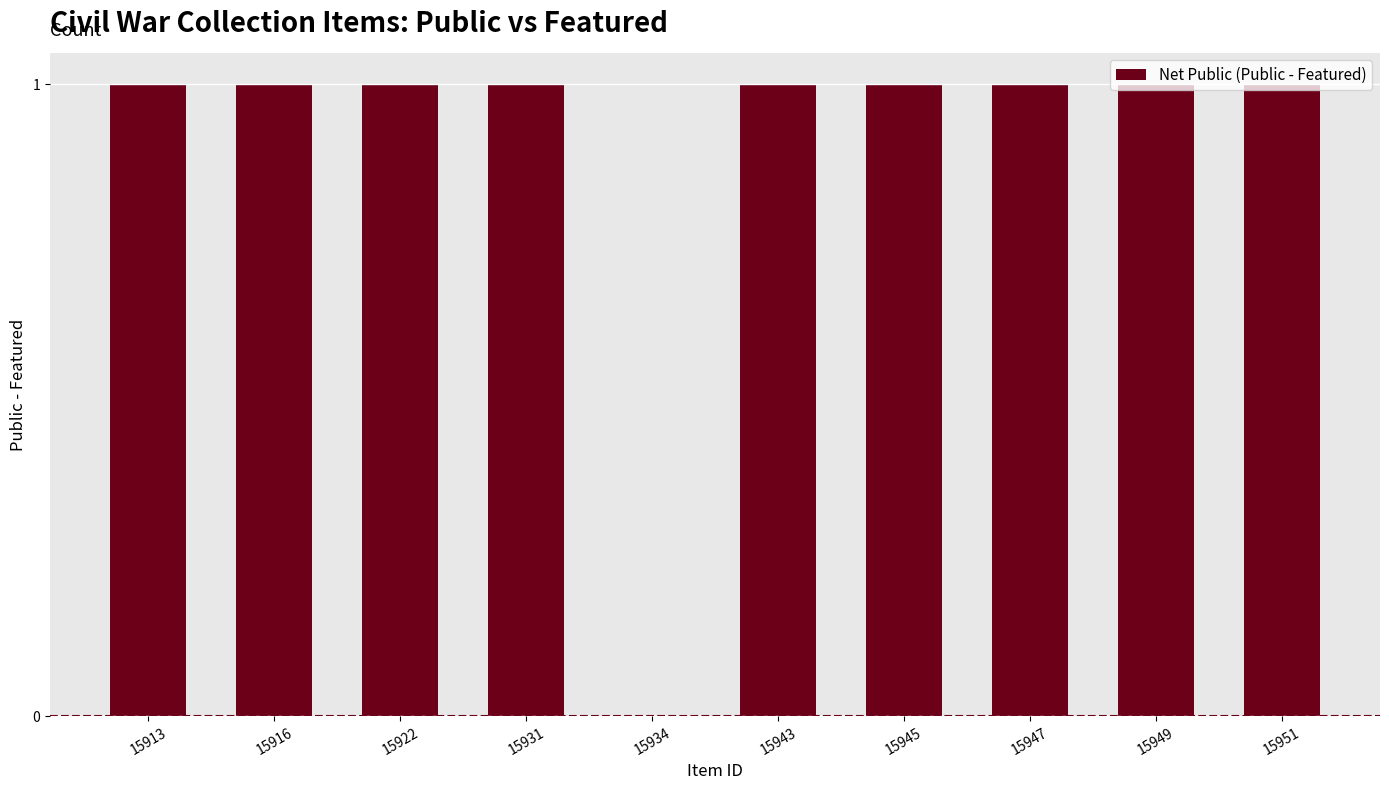

What is the sum of all values?

9